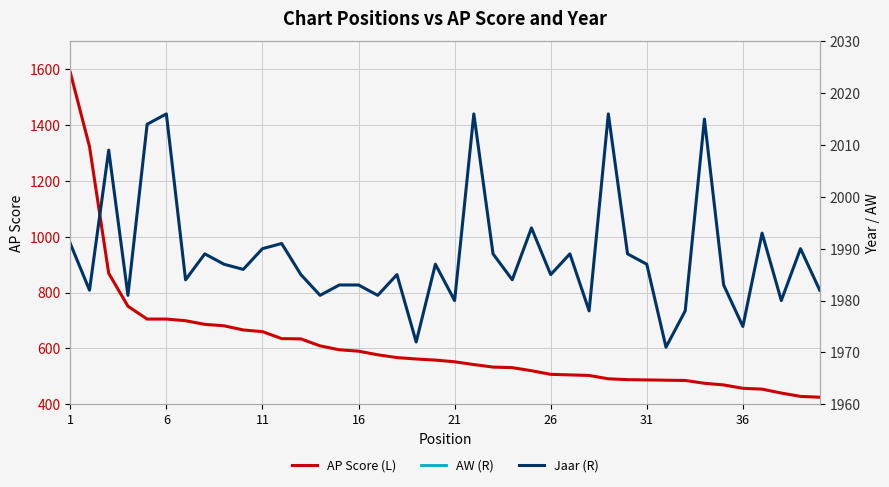

What are all the series names shown in the legend?

AP Score (L), AW (R), Jaar (R)